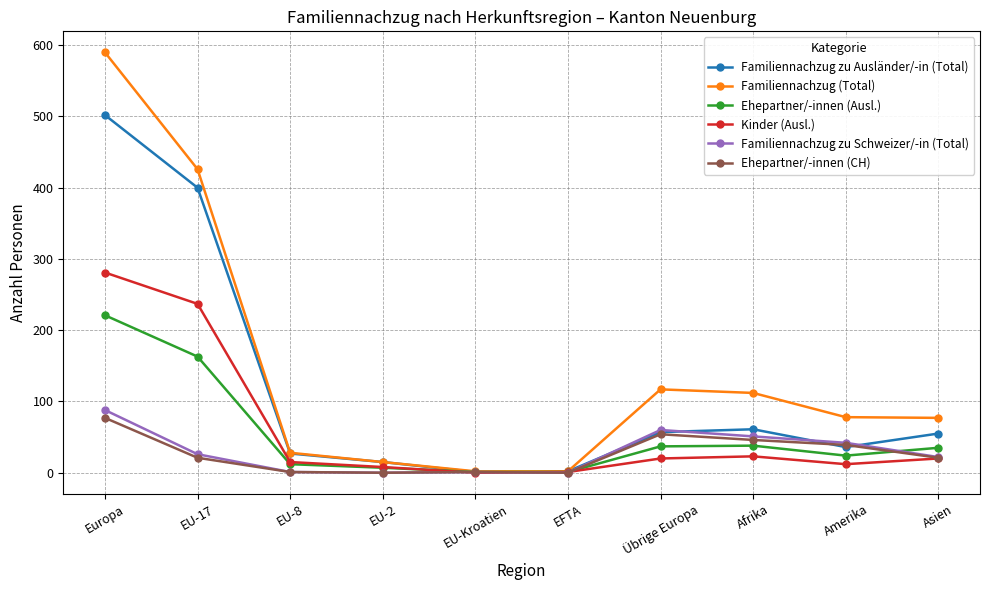

Where is Familiennachzug zu Ausländer/-in (Total) nearest to the value 251?

EU-17